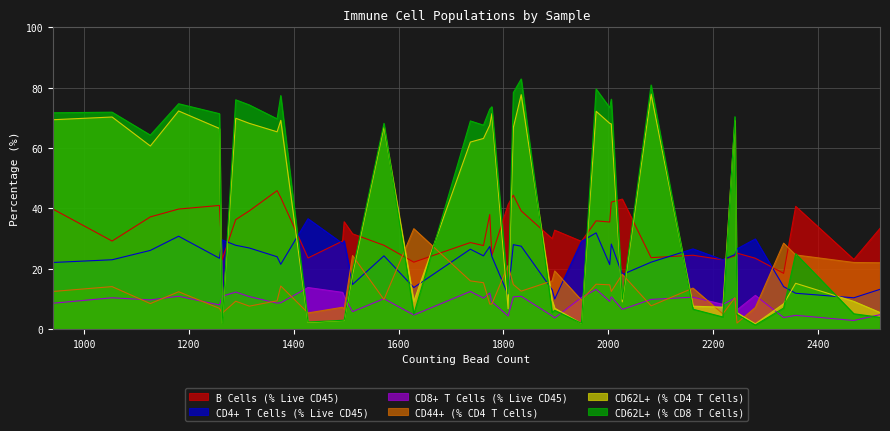

Which series has the largest range (max minus min)?

CD62L+ (% CD8 T Cells)